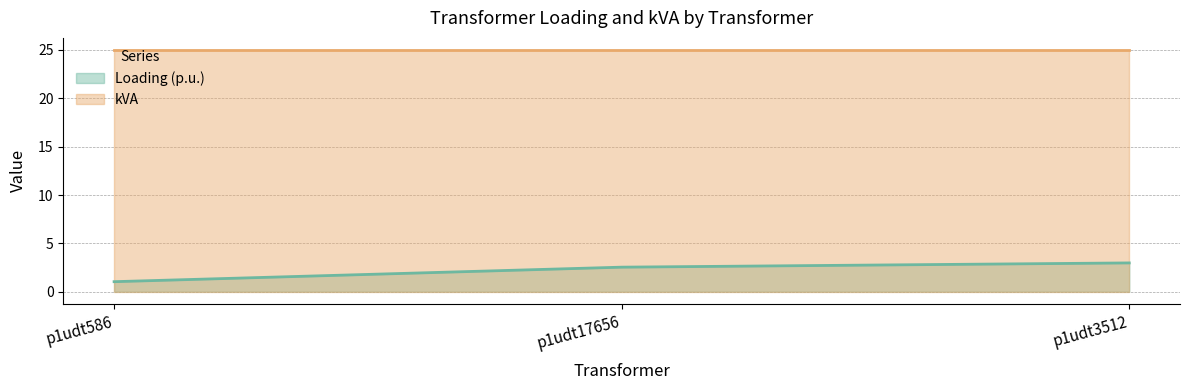

How many data points are less than 2?

1